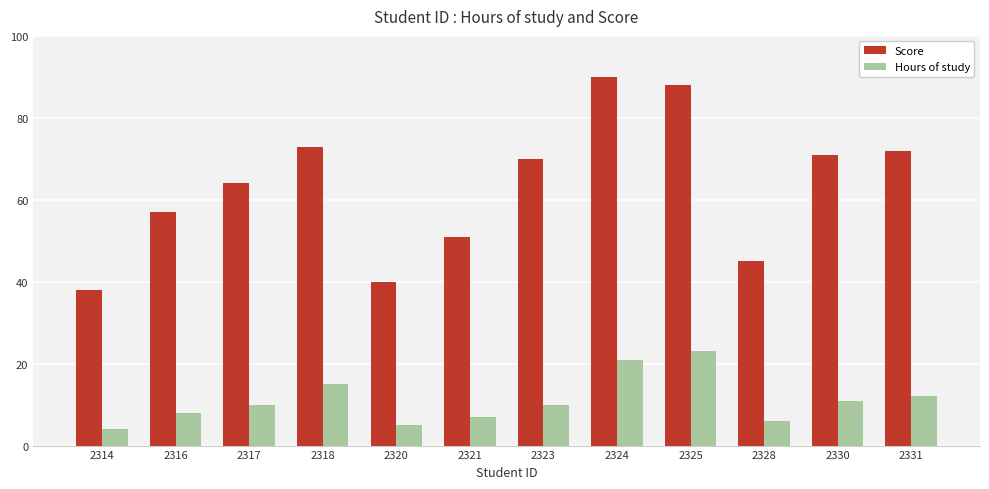

What is the difference between the maximum and minimum values in the Hours of study series?

19